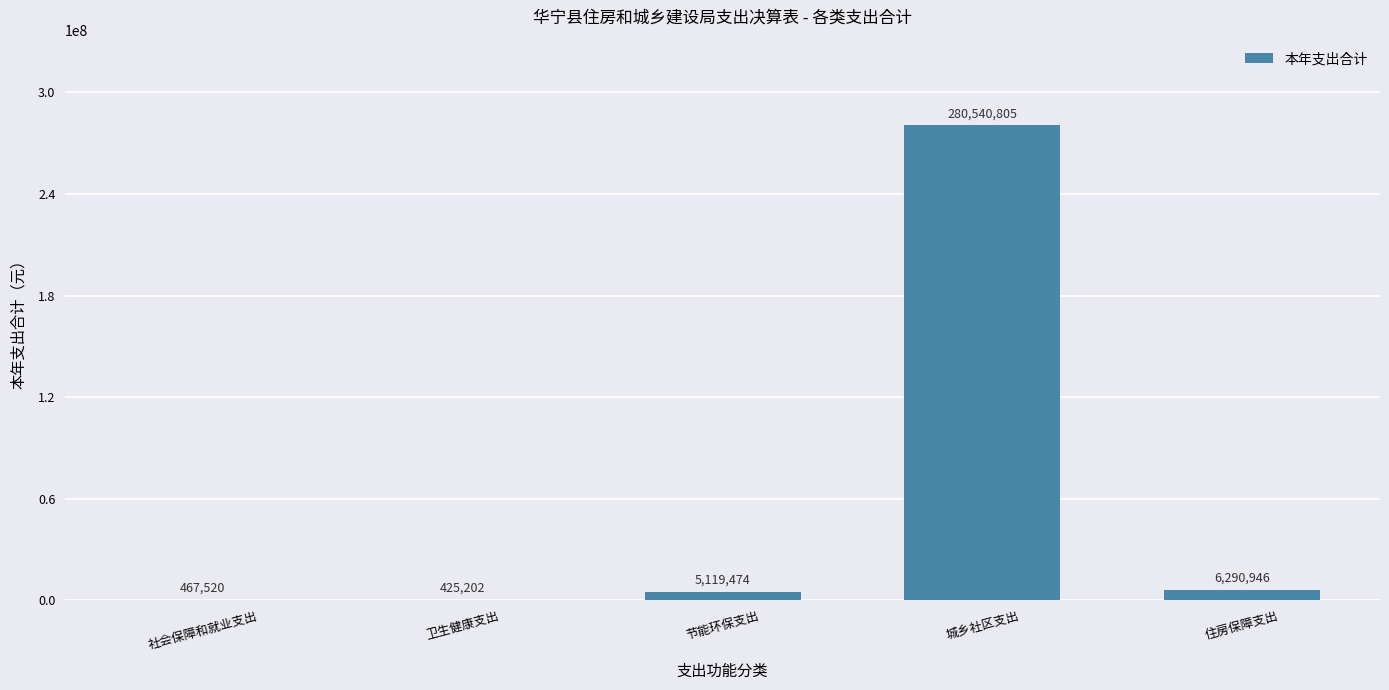

The value at 城乡社区支出 is 280540804.9. True or false?

True